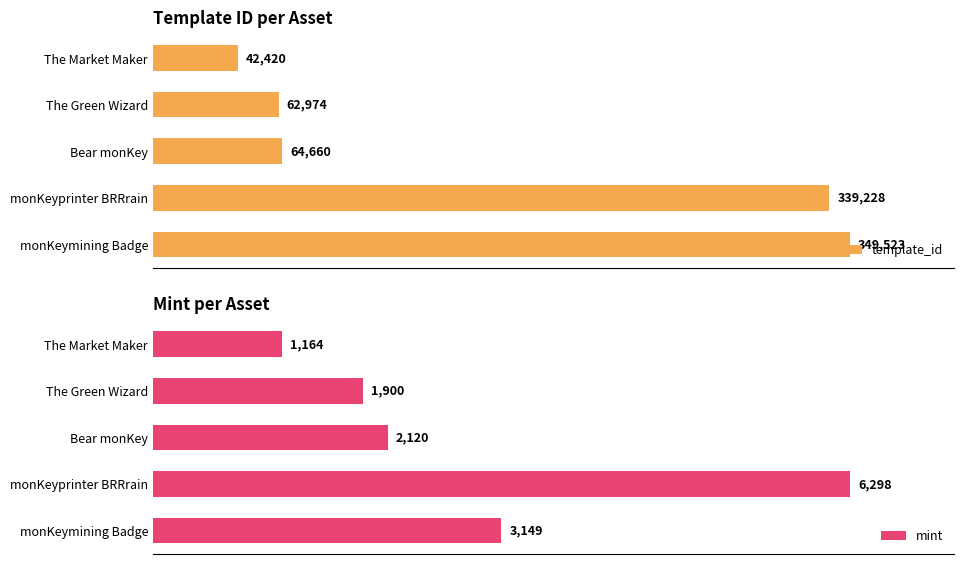

What is the value of the template_id bar at the 3rd from the left?

64660